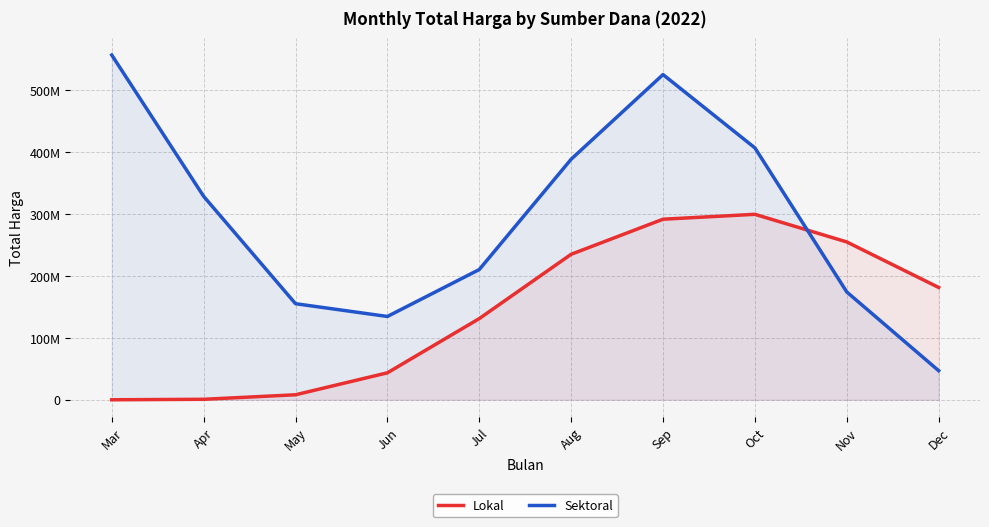

What is the difference between the Sektoral values at May and Aug?

233400267.7